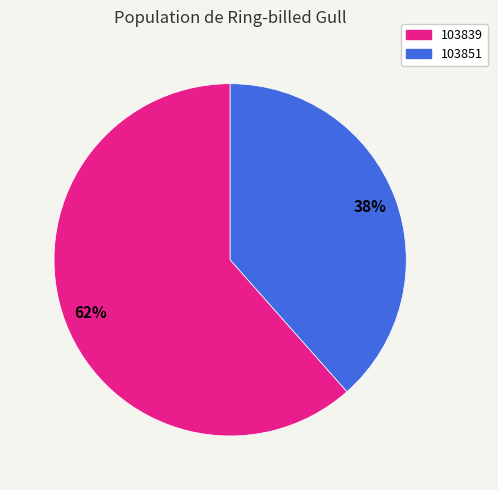

Is there any slice that represents more than half of the pie?

Yes